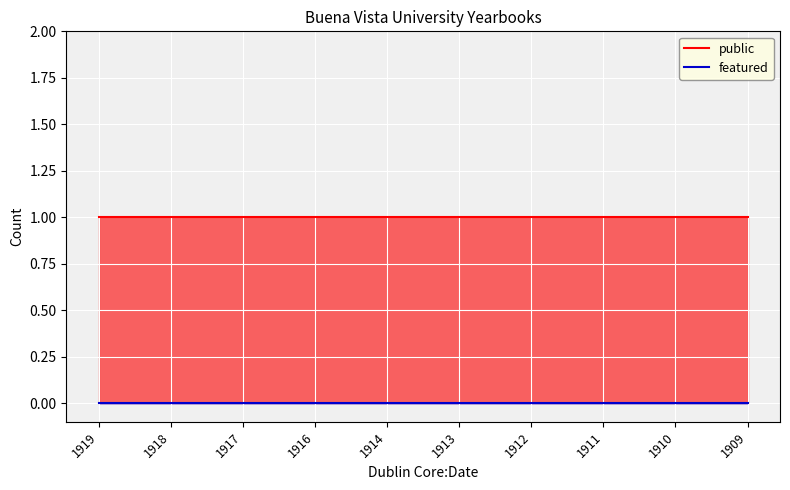

How many series are shown in this chart?

2